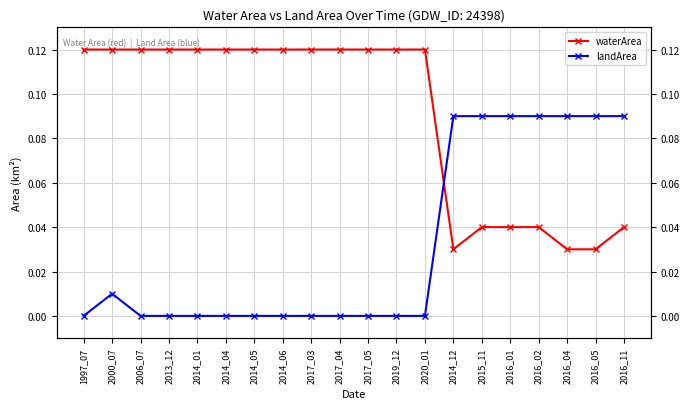

Is this an area chart (filled region under the line)?

No